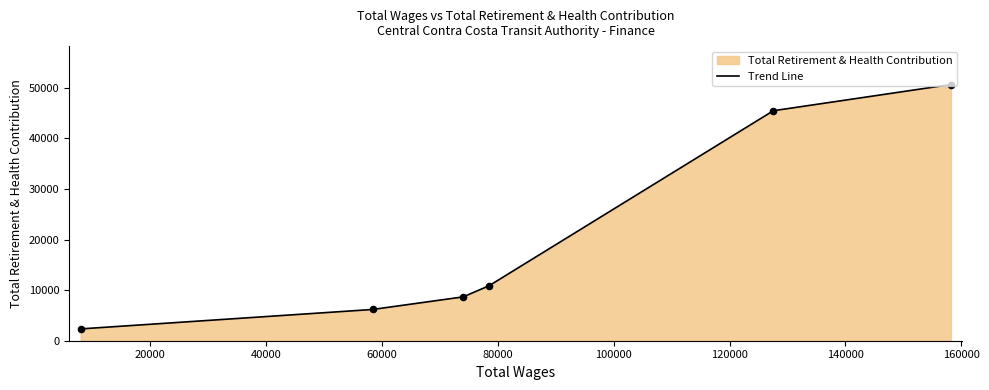

Which has a higher value, 78488.0 or 8041.0?

78488.0